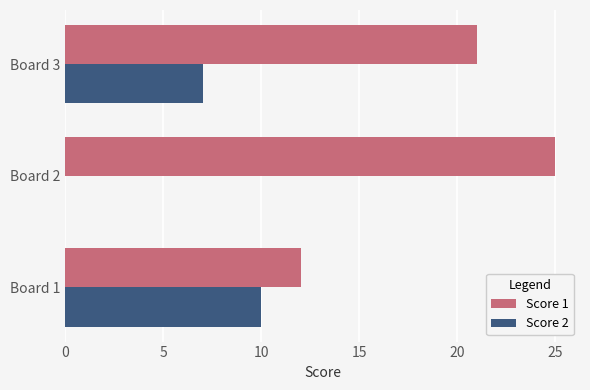

The value of Score 2 at Board 1 is 10. True or false?

True